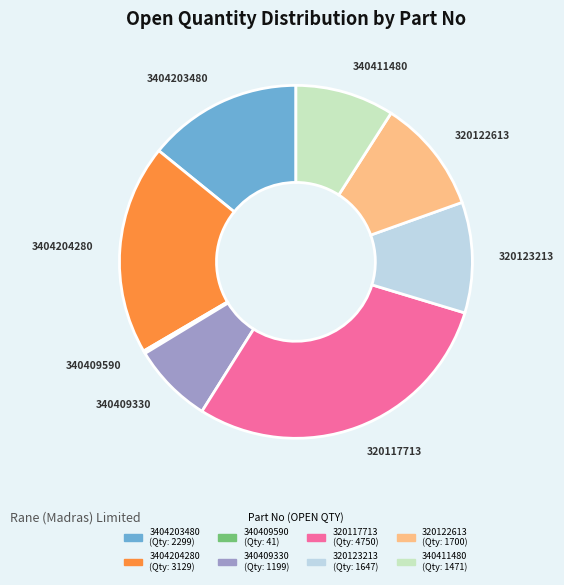

Does any single category account for the majority?

No